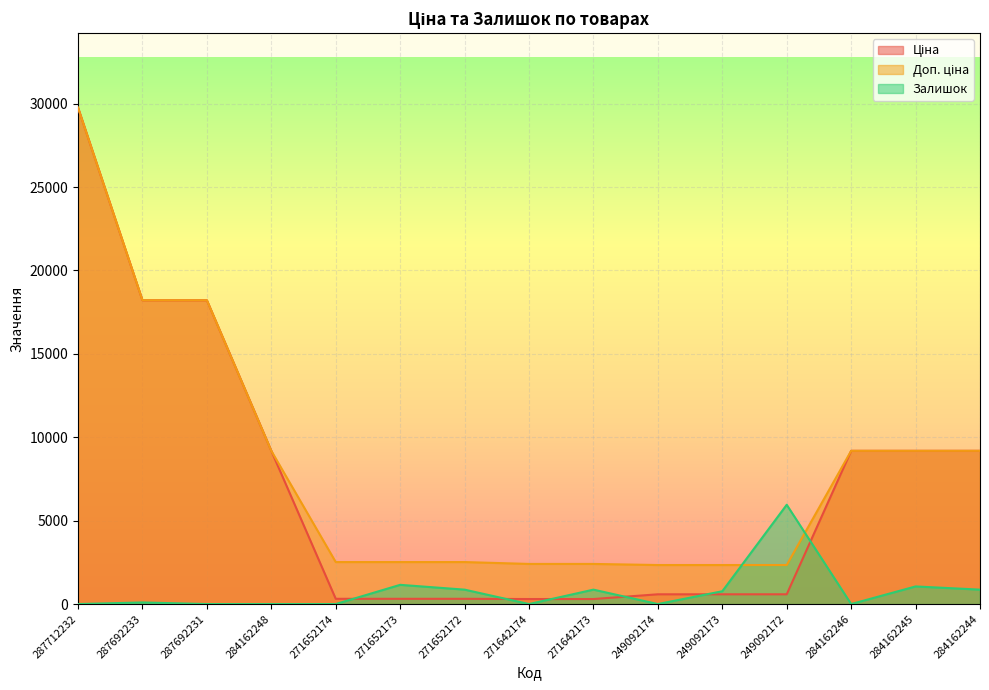

Which series has the largest range (max minus min)?

Ціна